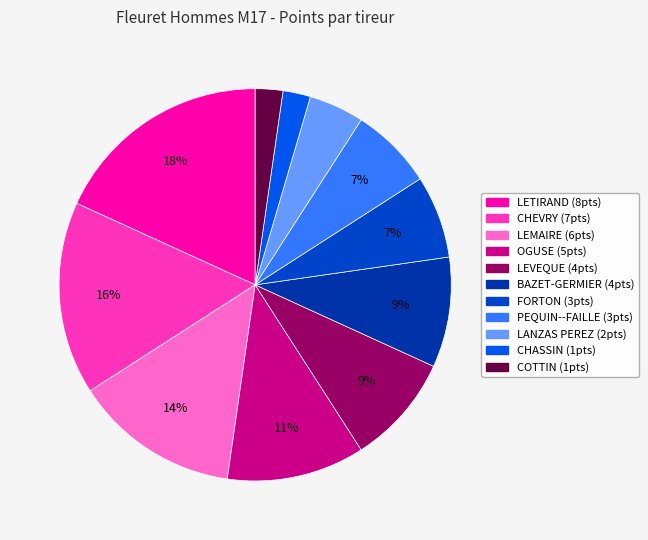

To the nearest percent, what is the difference between the largest and smallest slice percentages?

16%